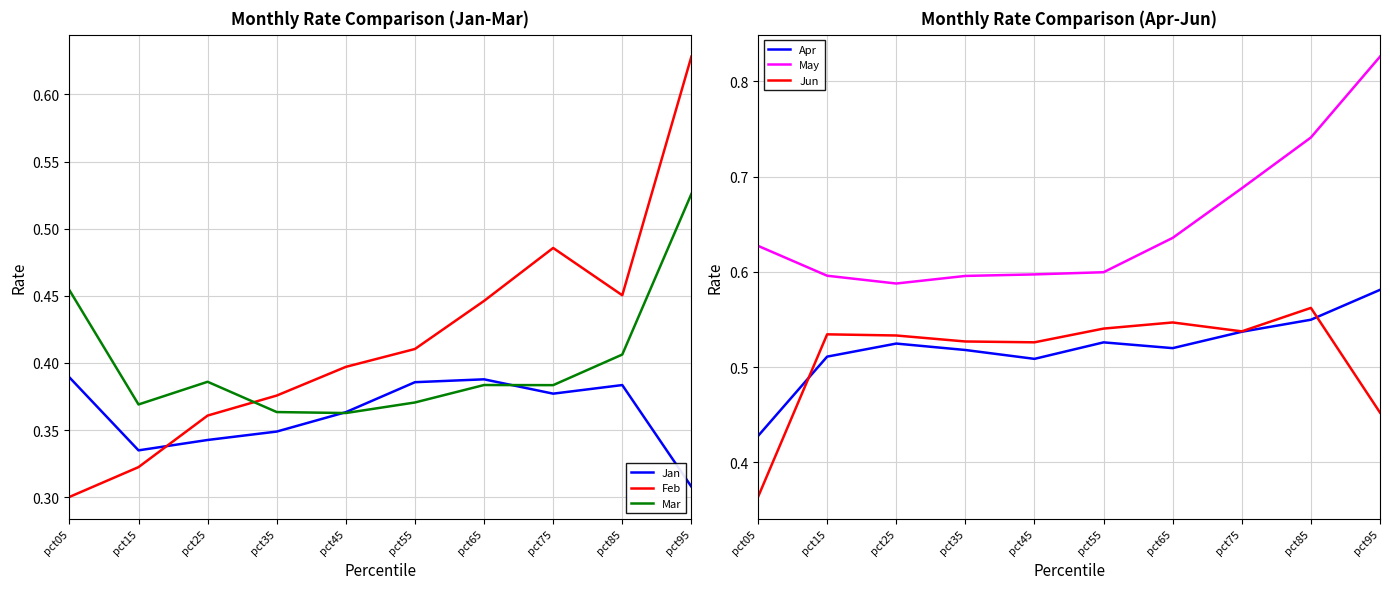

What is the minimum value for Jun?

0.4